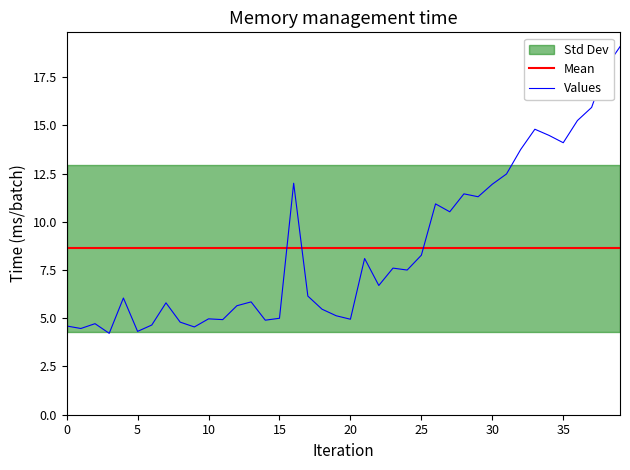

Which category has the highest value across all series?

39